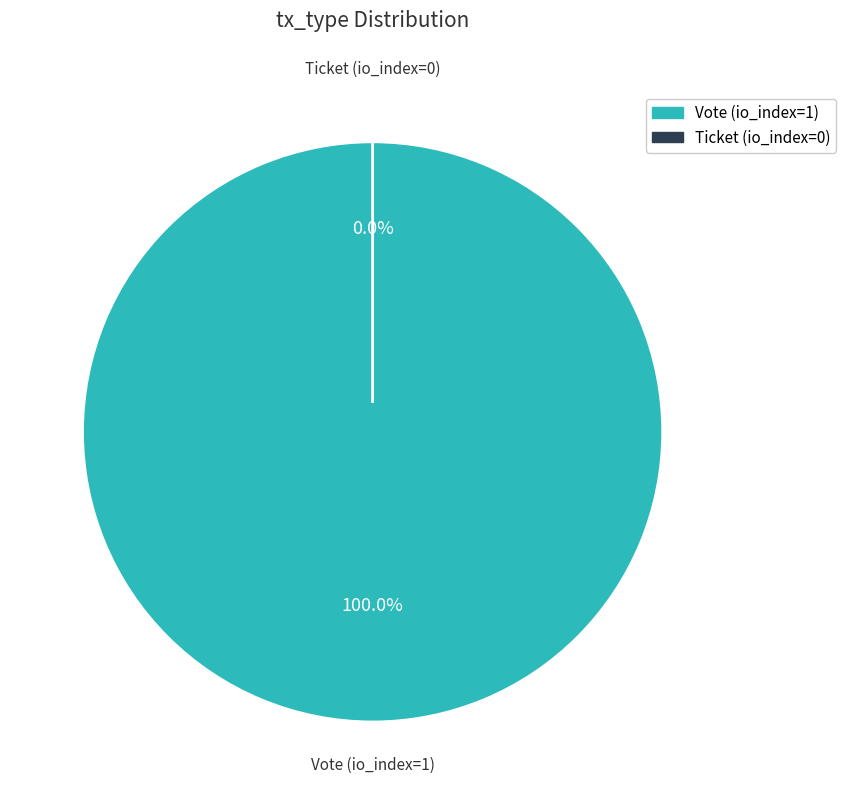

To the nearest percent, what portion does Vote (io_index=1) represent?

100%